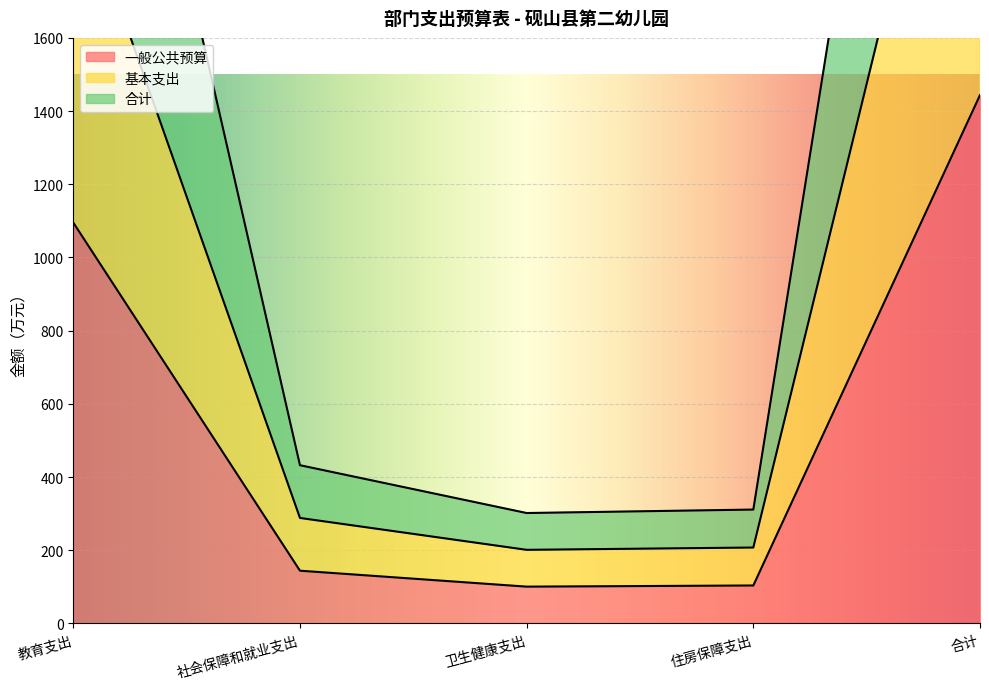

What is the approximate value of 一般公共预算 at 卫生健康支出?

100.6